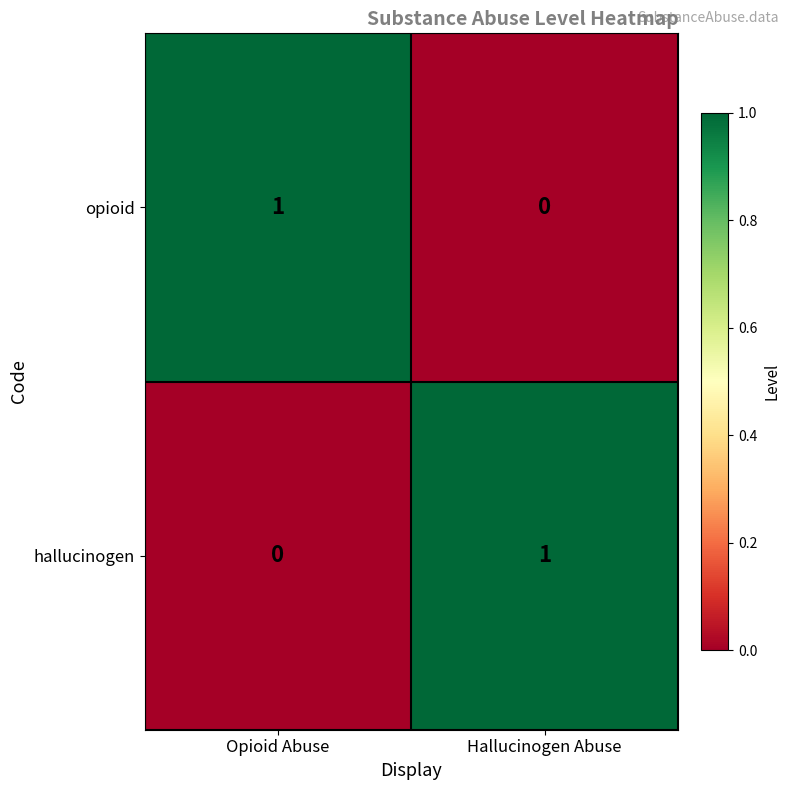

True or false: hallucinogen has a value of 0 at Opioid Abuse.

True